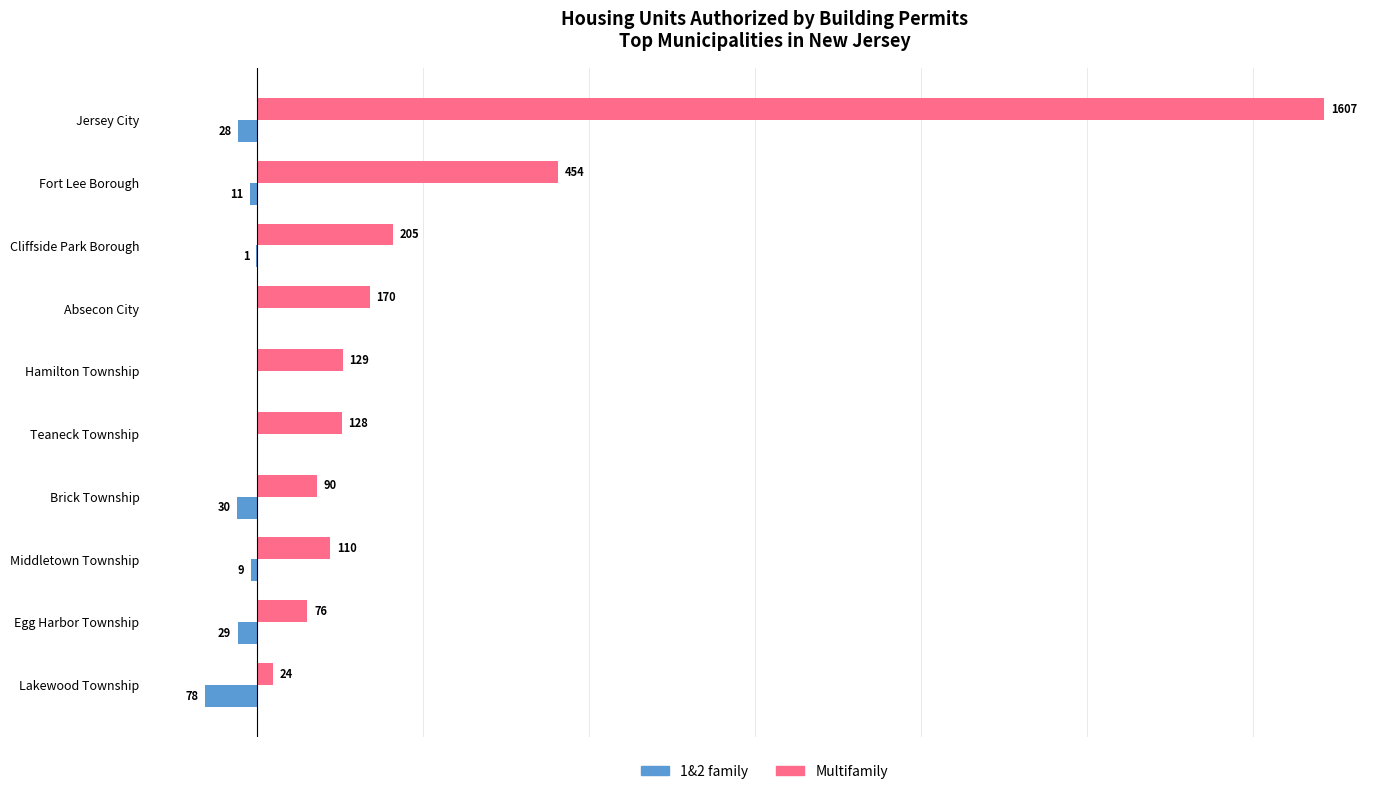

Between Middletown Township and Egg Harbor Township, which series saw the biggest shift?

Multifamily